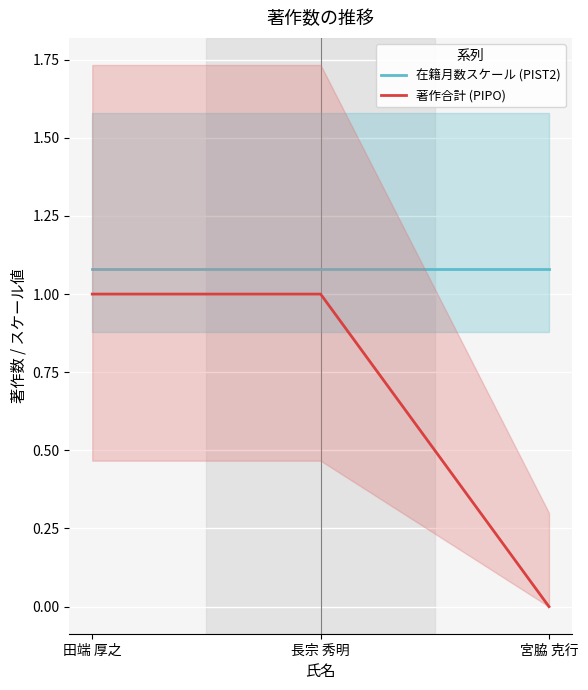

At which label does 著作合計 (PIPO) reach its peak?

田端 厚之